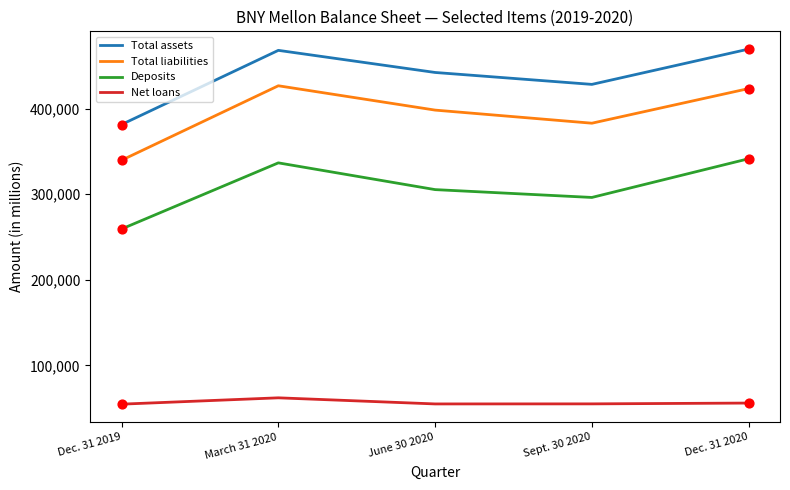

Which series has the largest total across all categories?

Total assets